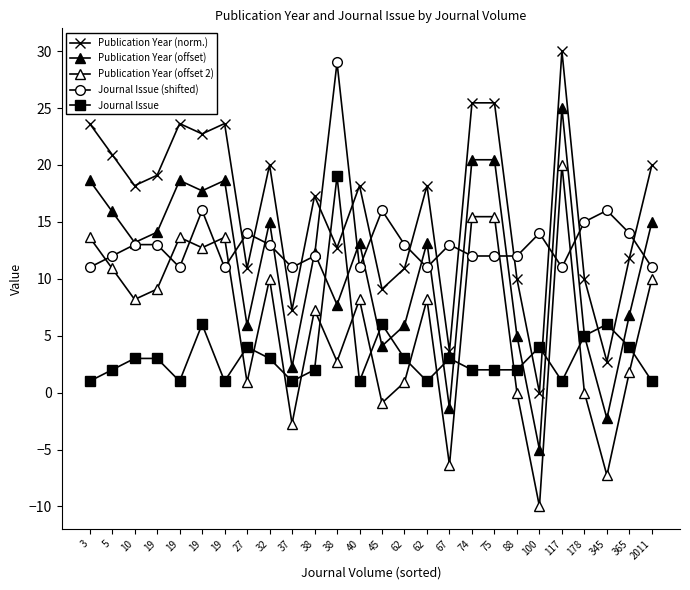

Which series has the largest total across all categories?

Publication Year (norm.)